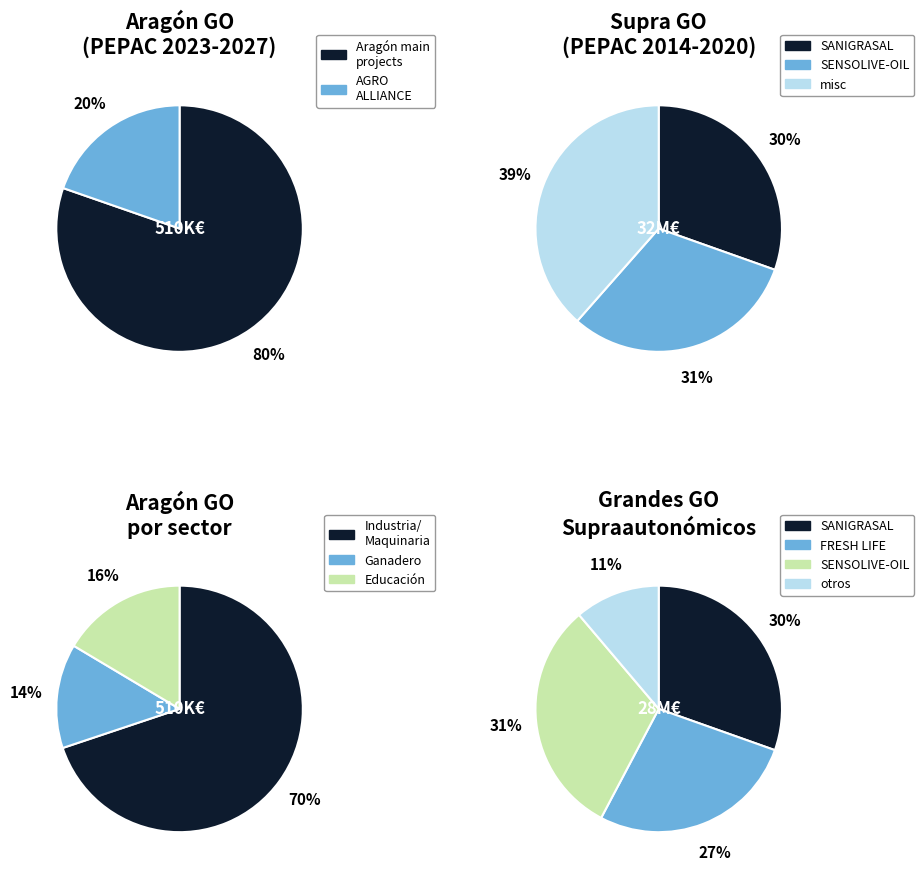

The Digitalisation slice represents 11% of the pie. True or false?

False